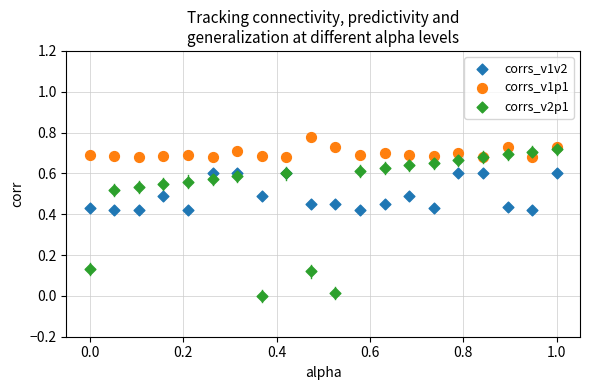

Which series reaches the minimum Y coordinate?

corrs_v2p1